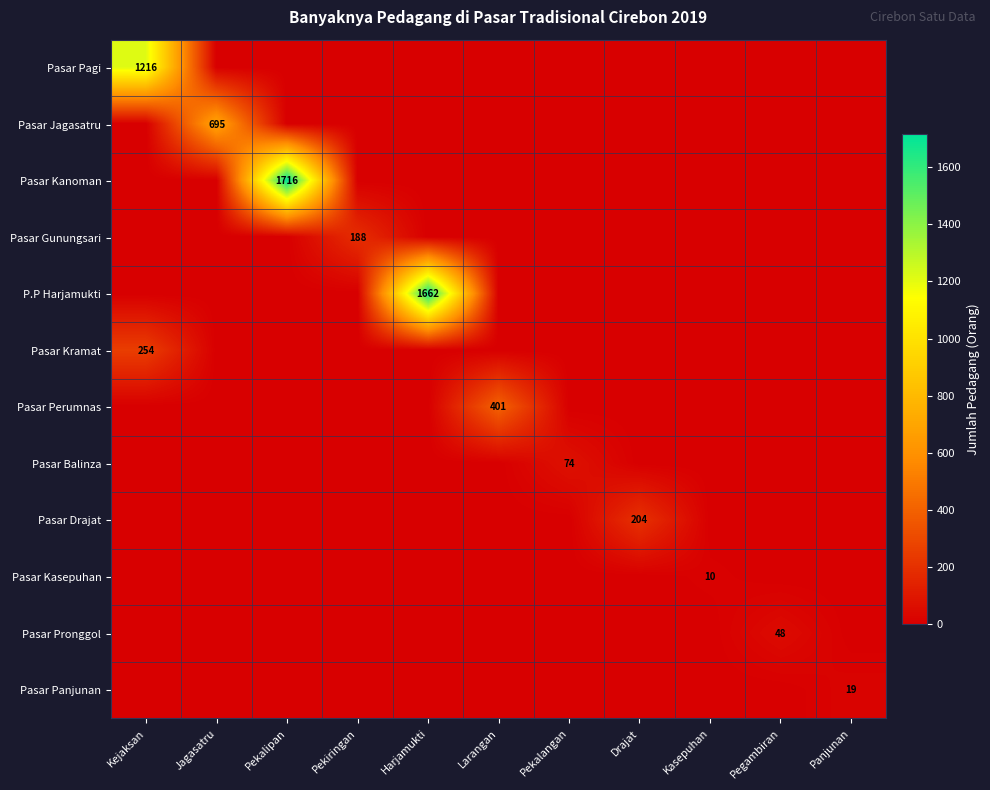

The Pasar Balinza series shows 0 at Kasepuhan. True or false?

True